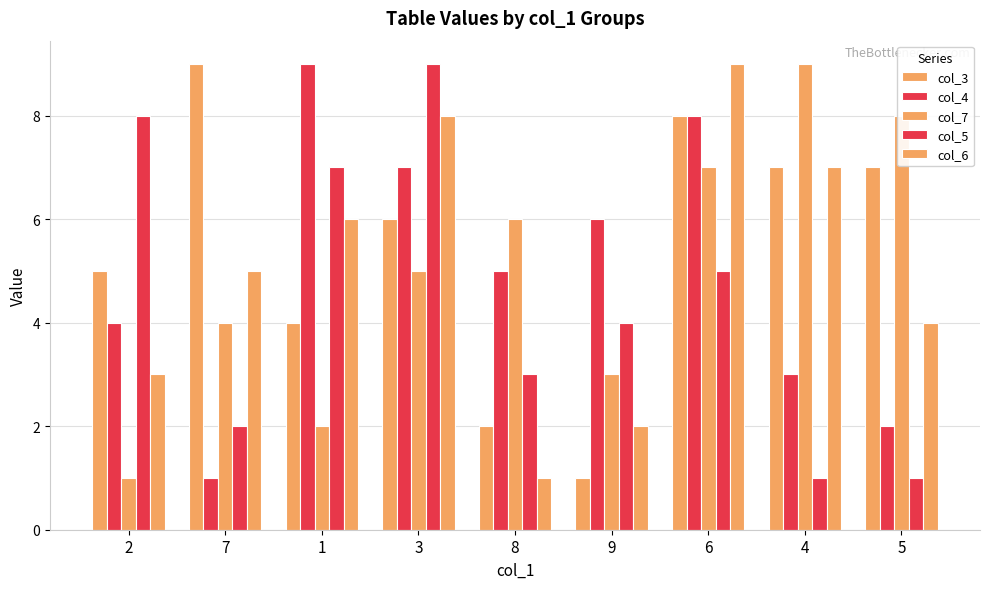

How many groups of bars are there?

9